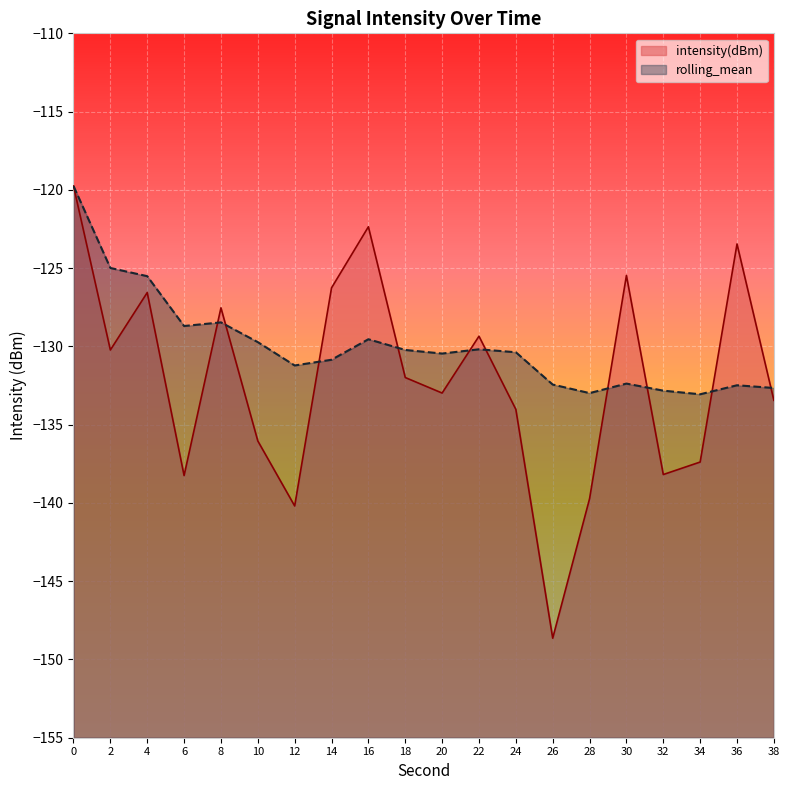

At which category does intensity(dBm) reach its first local valley?

2